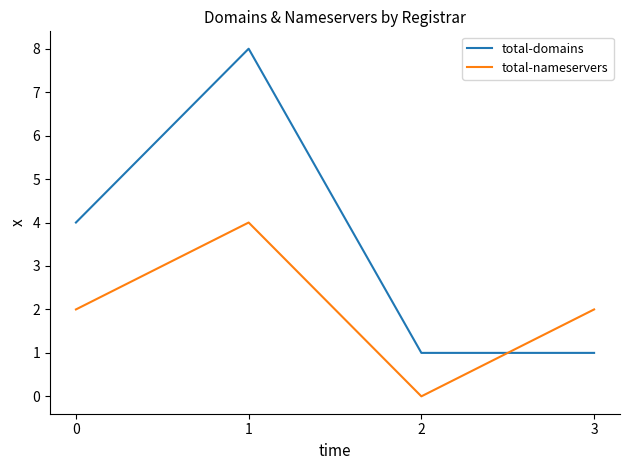

True or false: total-nameservers has a value of 1 at 3.

False